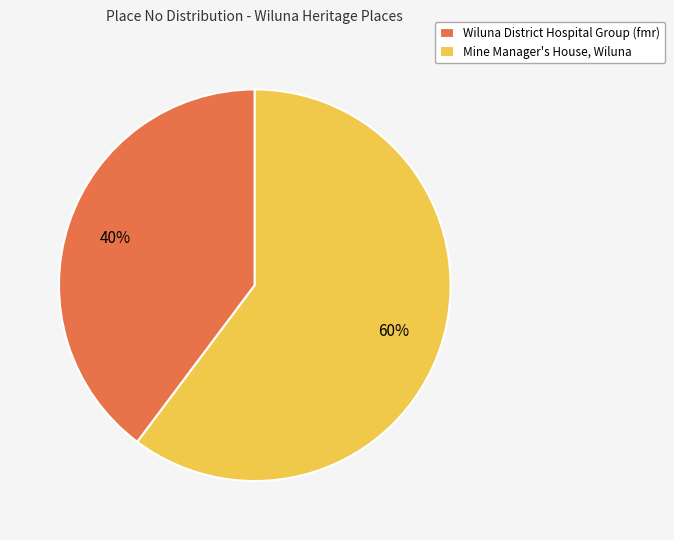

Rank the categories by value from lowest to highest.

Wiluna District Hospital Group (fmr), Mine Manager's House, Wiluna